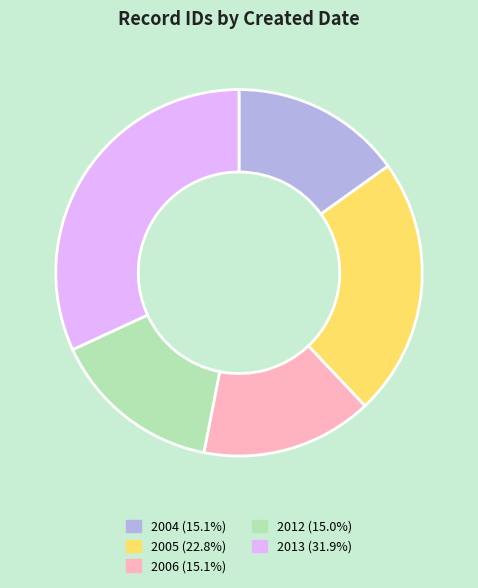

How many segments does this pie chart have?

5